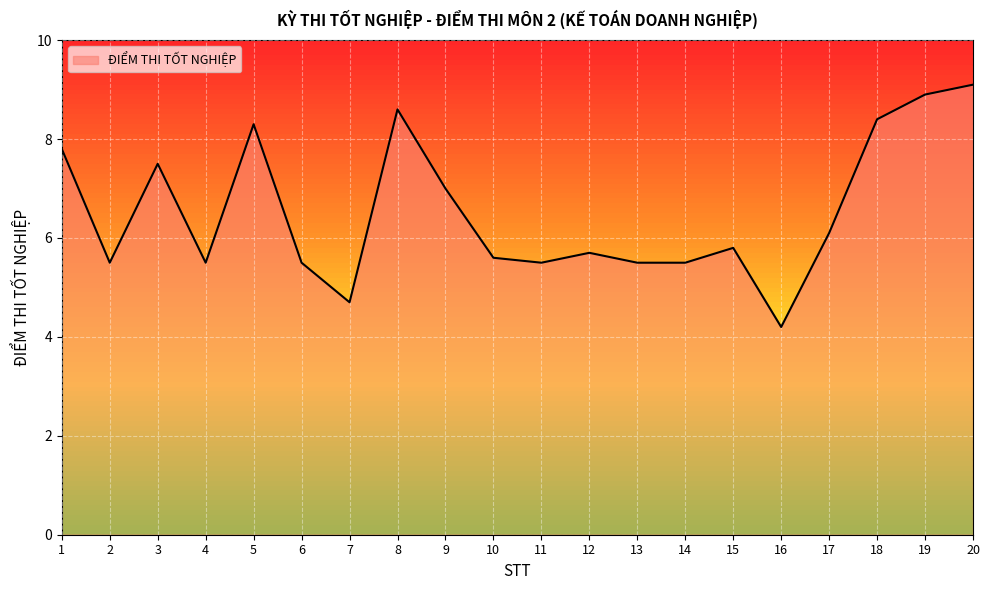

Reading right to left, transcribe all the data shown in this chart.

20=9.1	19=8.9	18=8.4	17=6.1	16=4.2	15=5.8	14=5.5	13=5.5	12=5.7	11=5.5	10=5.6	9=7.0	8=8.6	7=4.7	6=5.5	5=8.3	4=5.5	3=7.5	2=5.5	1=7.8